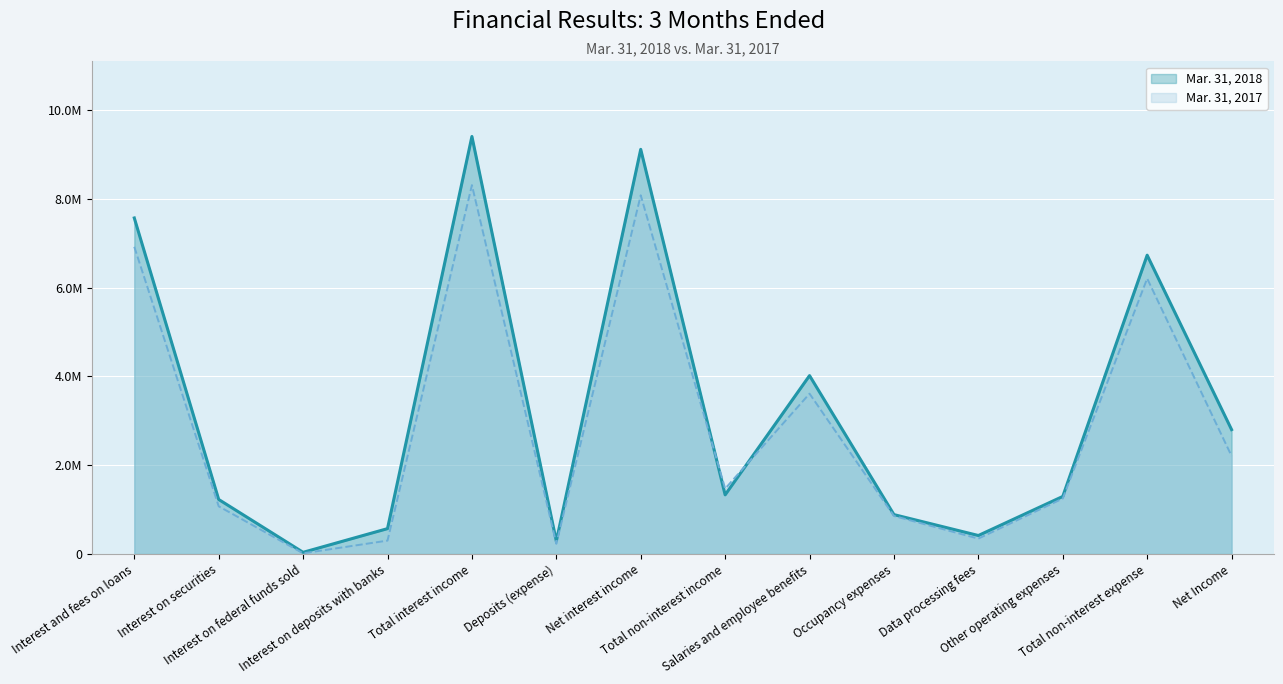

What is the value of the Mar. 31, 2017 point at the 1st from the left?

6921000